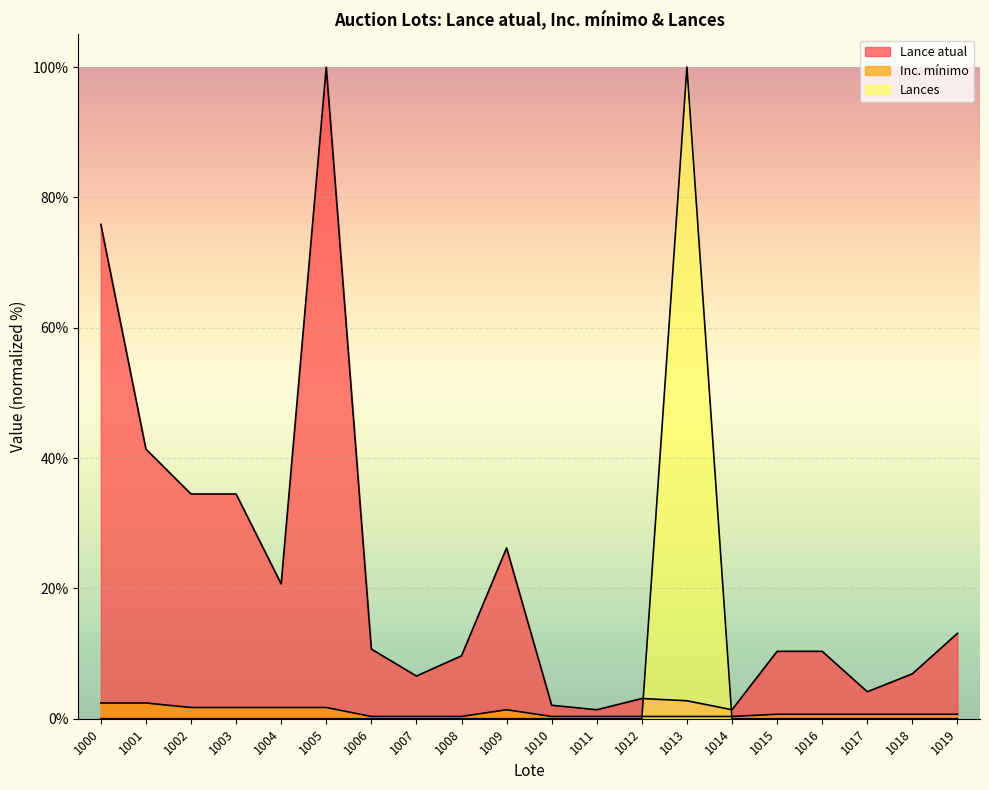

Reading left to right, what are all the values shown in this chart?

Lance atual: 1000=75.9	1001=41.4	1002=34.5	1003=34.5	1004=20.7	1005=100.0	1006=10.7	1007=6.6	1008=9.7	1009=26.2	1010=2.1	1011=1.4	1012=3.1	1013=2.8	1014=1.4	1015=10.3	1016=10.3	1017=4.1	1018=6.9	1019=13.1
Inc. mínimo: 1000=2.4	1001=2.4	1002=1.7	1003=1.7	1004=1.7	1005=1.7	1006=0.3	1007=0.3	1008=0.3	1009=1.4	1010=0.3	1011=0.3	1012=0.3	1013=0.3	1014=0.3	1015=0.7	1016=0.7	1017=0.7	1018=0.7	1019=0.7
Lances: 1000=0.0	1001=0.0	1002=0.0	1003=0.0	1004=0.0	1005=0.0	1006=0.0	1007=0.0	1008=0.0	1009=0.0	1010=0.0	1011=0.0	1012=0.0	1013=100.0	1014=0.0	1015=0.0	1016=0.0	1017=0.0	1018=0.0	1019=0.0